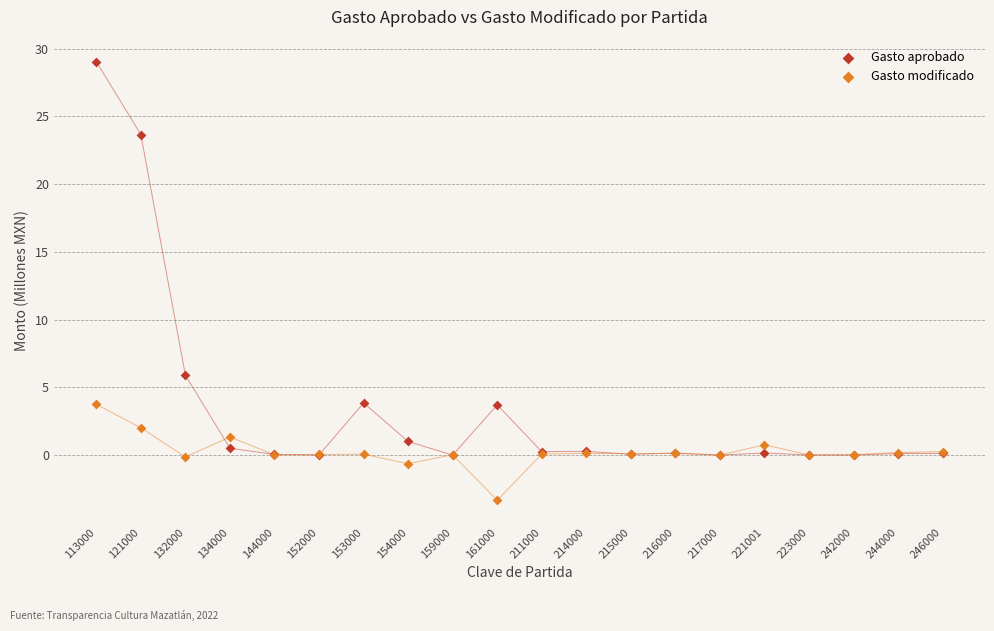

Across all series, what Y value is closest to 12?

5.9